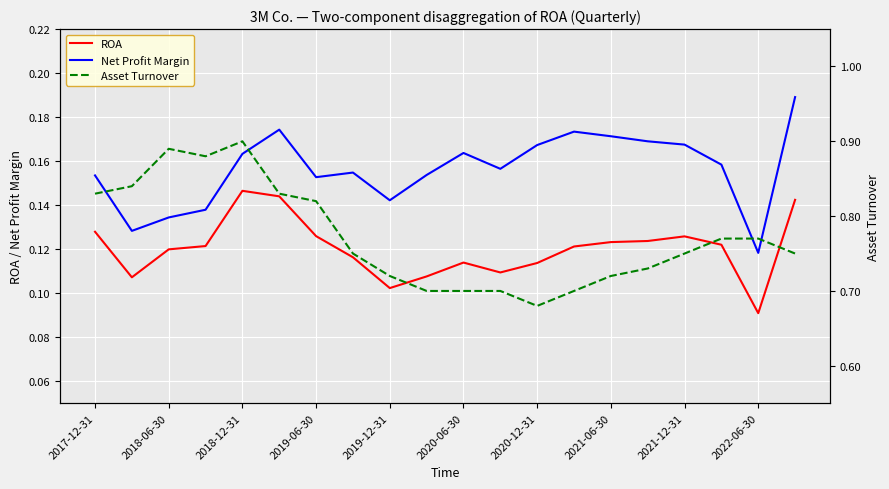

Count the number of categories in the chart.

20